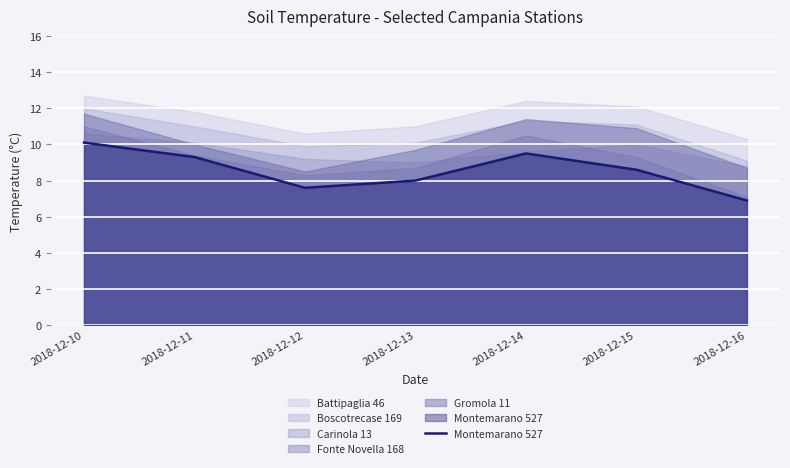

Reading left to right, list all the values displayed in this chart.

10.1	9.3	7.6	8.0	9.5	8.6	6.9